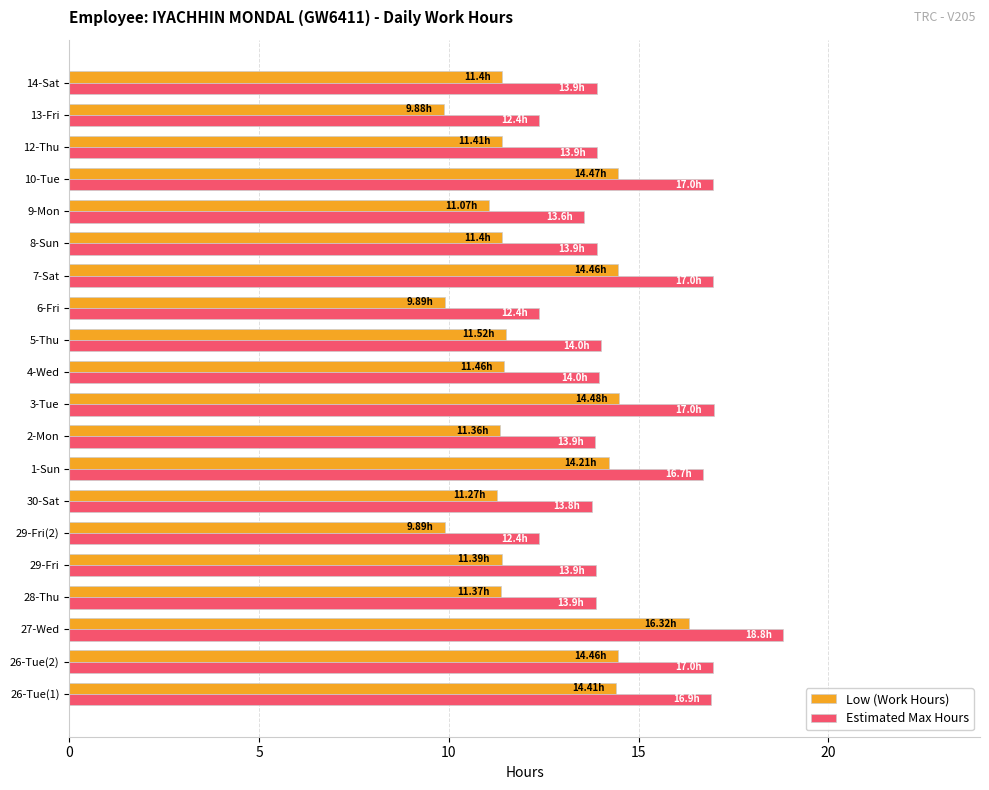

Is the value of Estimated Max Hours at 6-Fri greater than the value of Low (Work Hours) at 30-Sat?

Yes